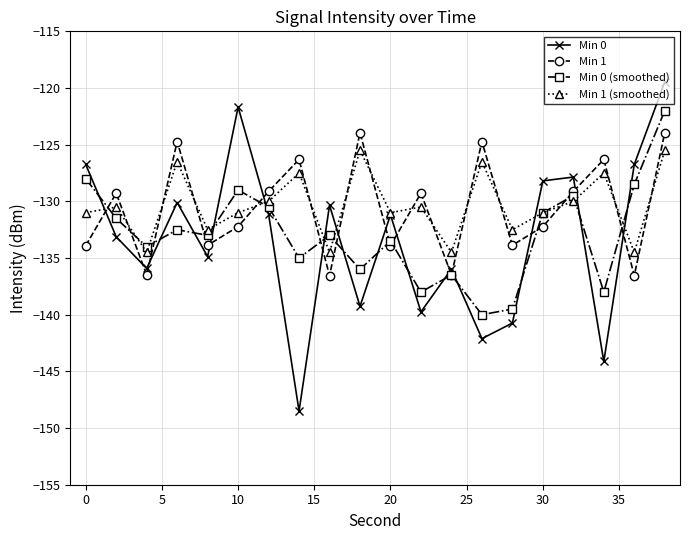

True or false: Min 1 has more than 1 interior local peaks.

True